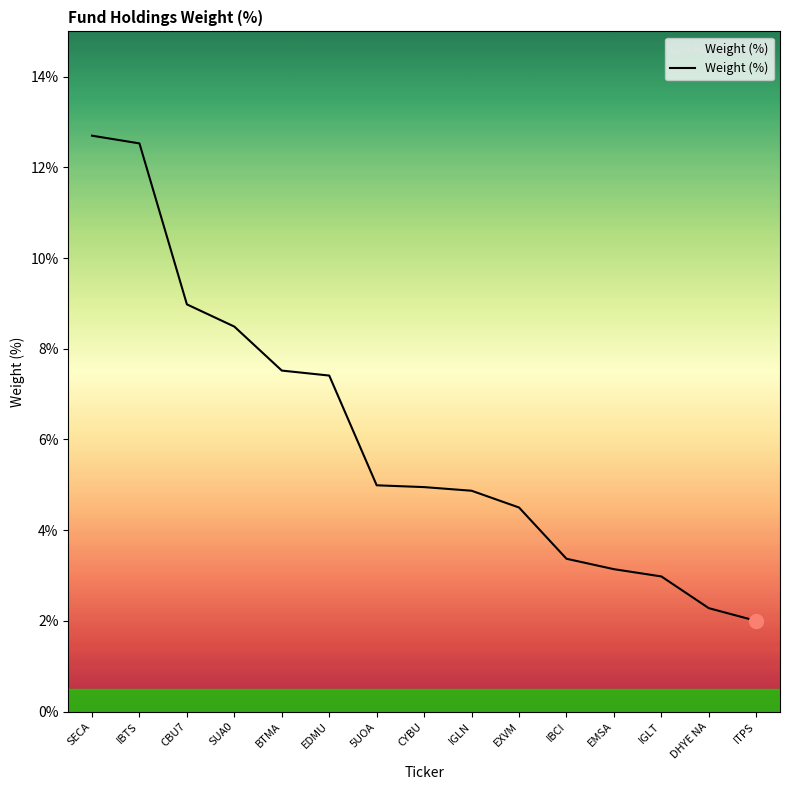

What is the sum of all values?

90.7